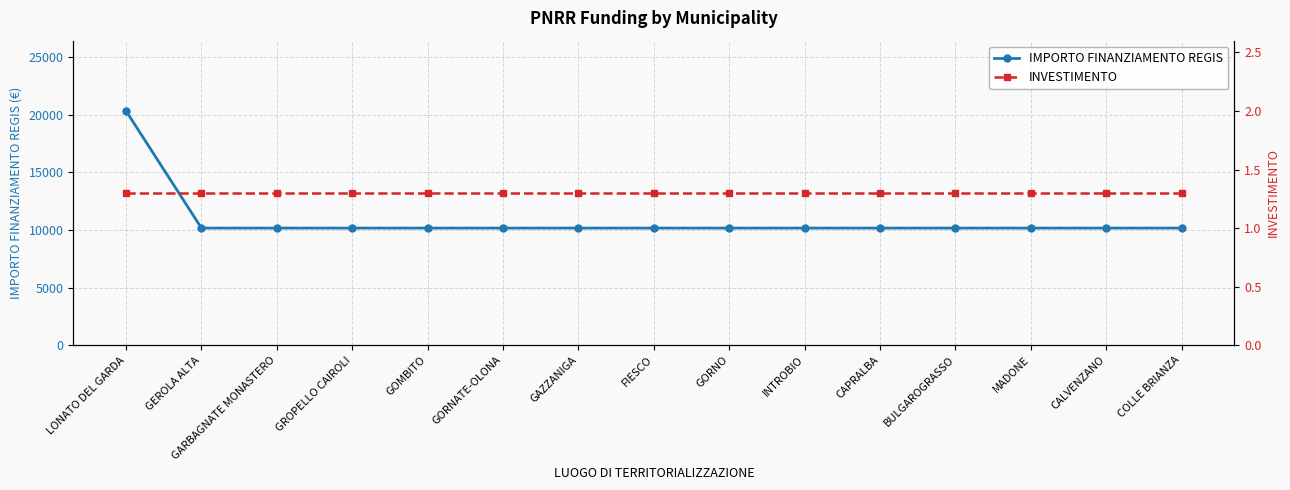

What is the label of the 1st point from the left?

LONATO DEL GARDA